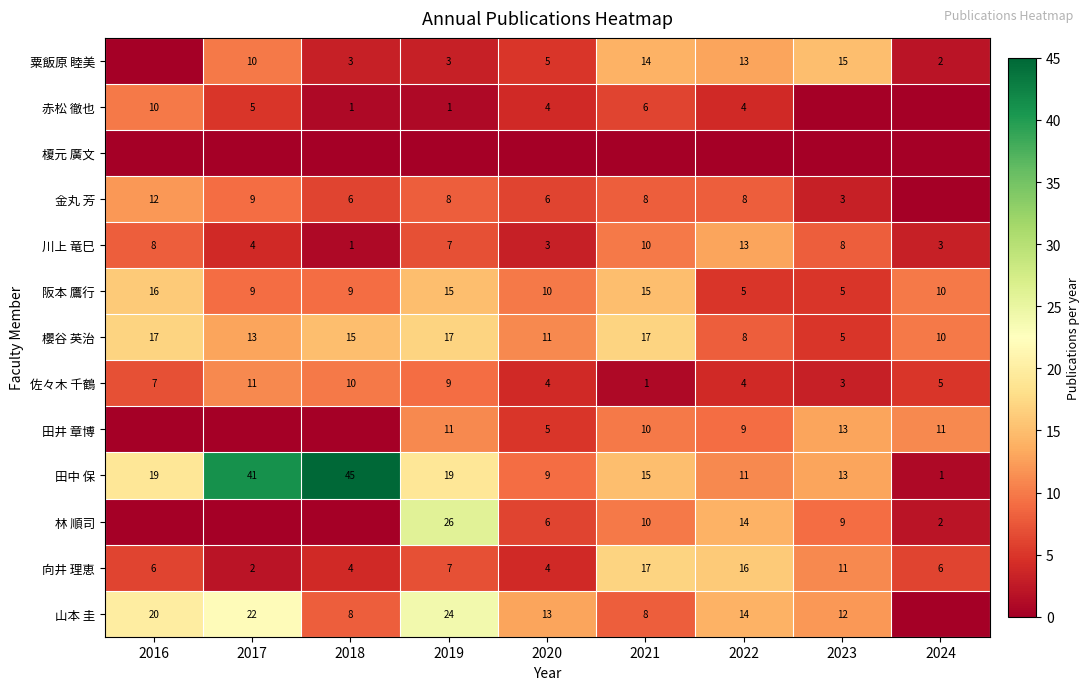

At which label is 向井 理恵 closest to 9?

2019